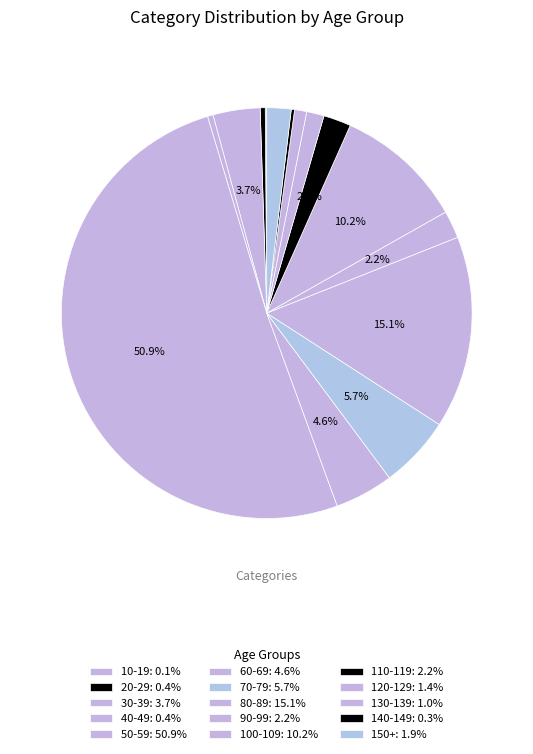

Does 50-59 represent more than half of the total?

Yes